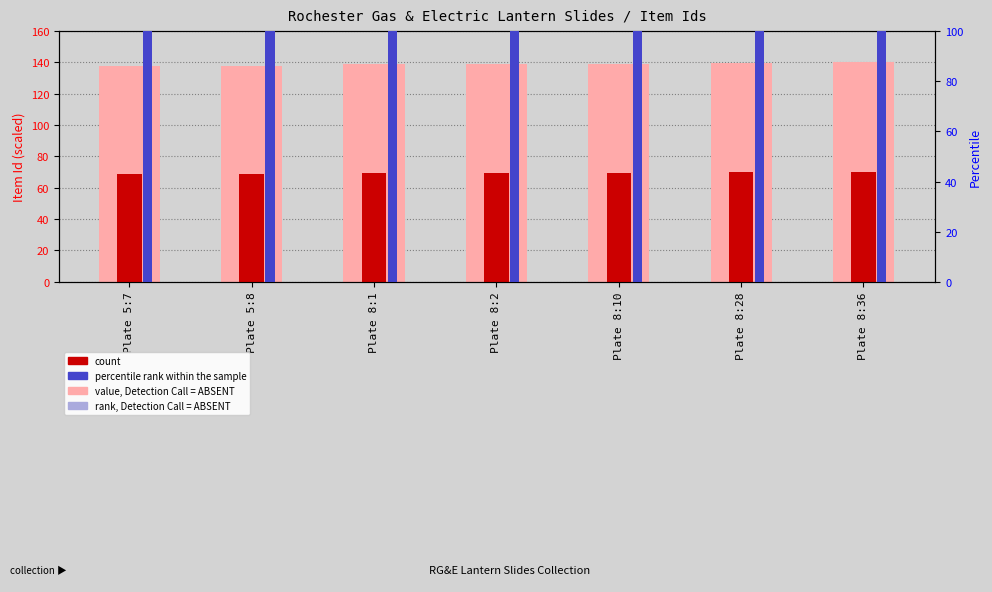

The count series shows 102.1 at Plate 8:10. True or false?

False